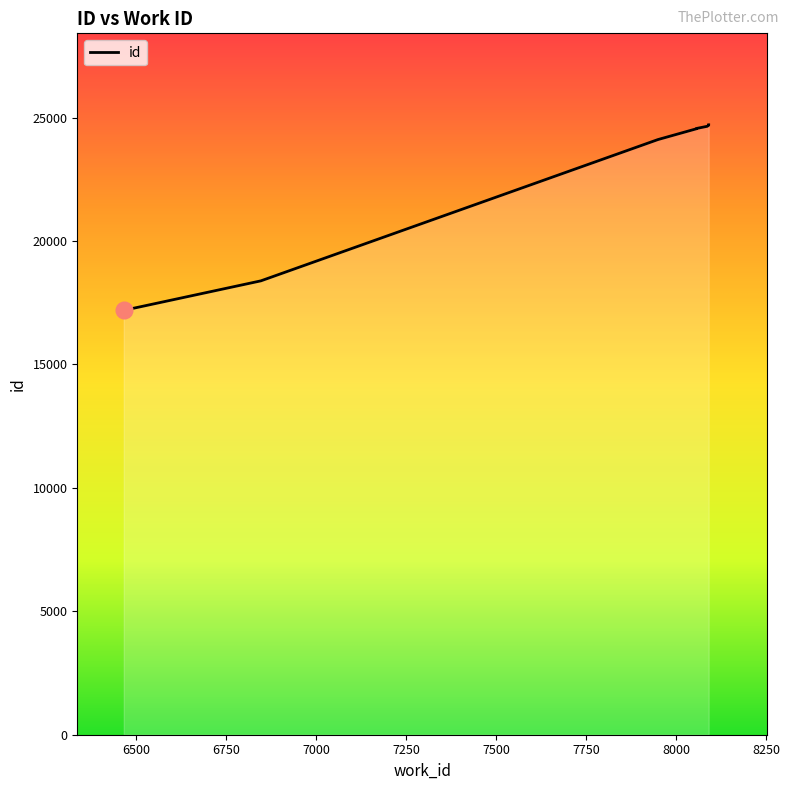

At which label is the value closest to 20948?

6846